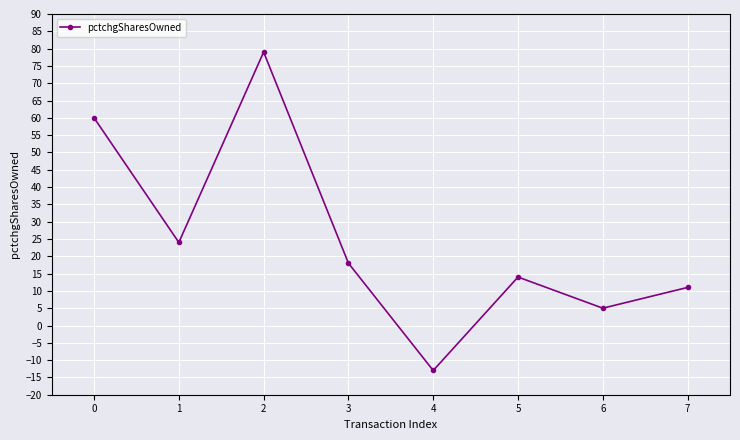

What is the value of the 5th point from the left?

-13